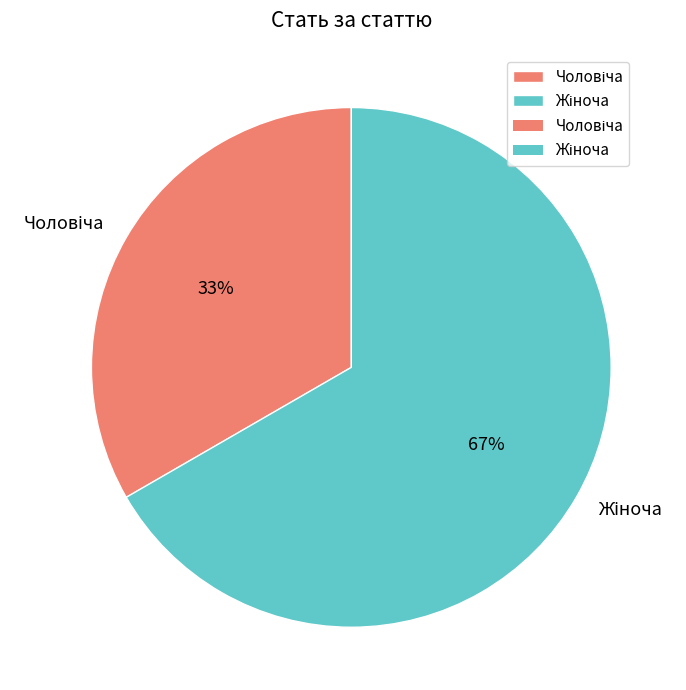

To the nearest percent, what is the average slice percentage?

50%